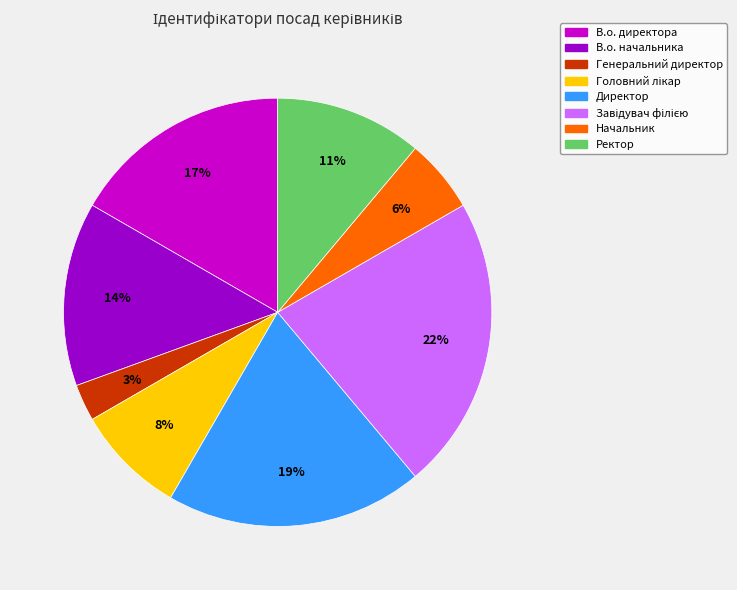

What is the smallest slice in the pie chart?

Генеральний директор